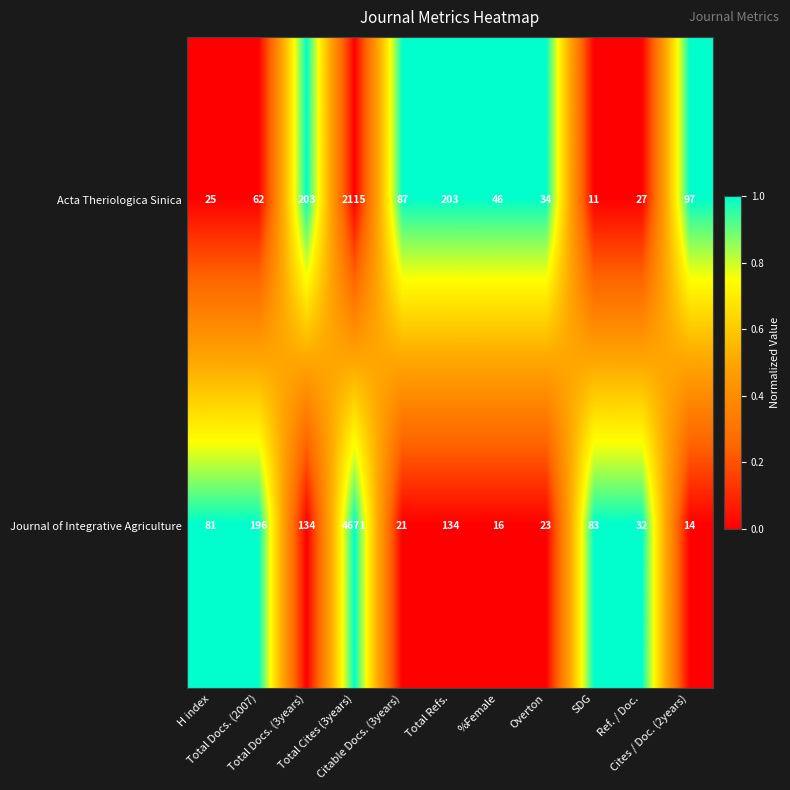

Rank the series at SDG from highest to lowest value.

Journal of Integrative Agriculture, Acta Theriologica Sinica